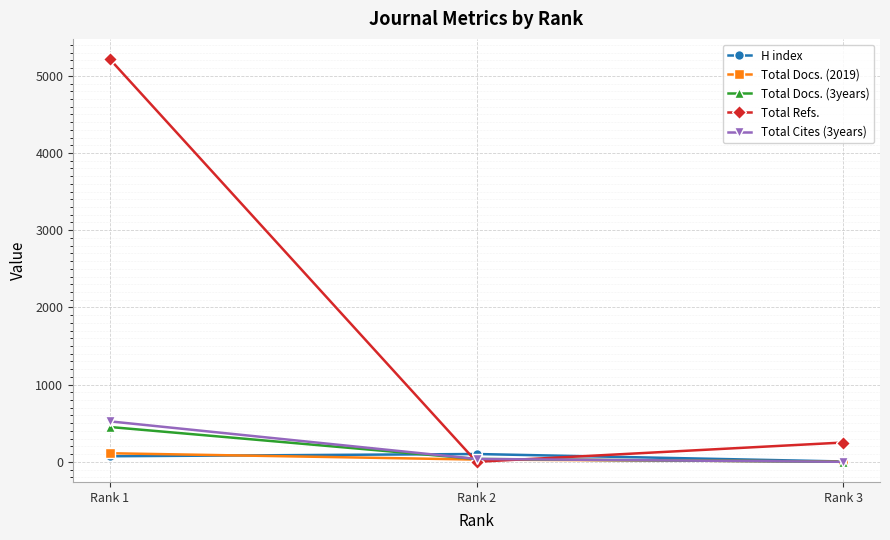

What is the approximate value of Total Refs. at Rank 1?

5217